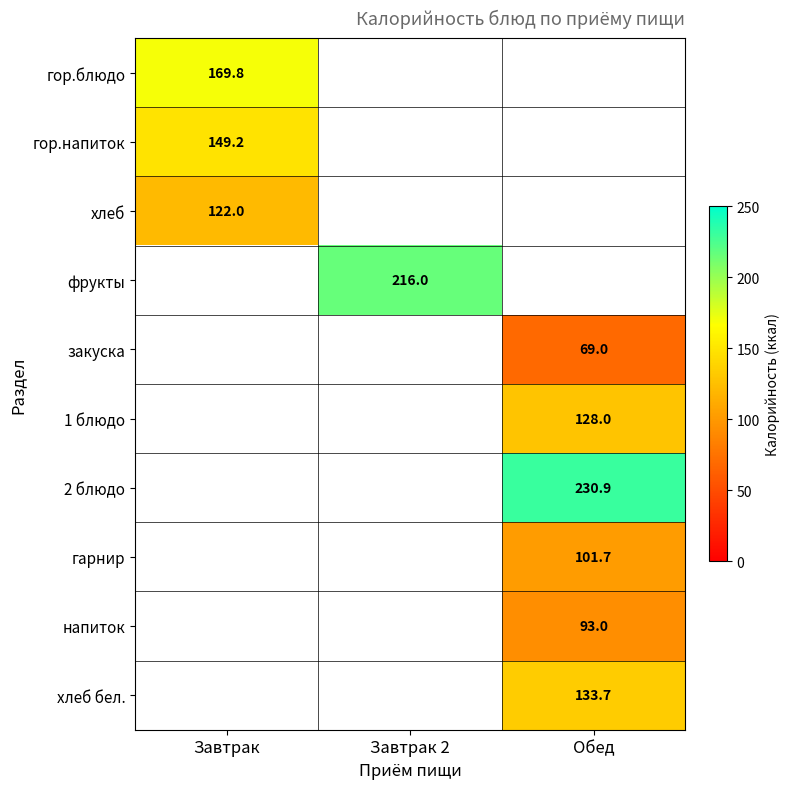

At how many categories does at least one series exceed 133?

3